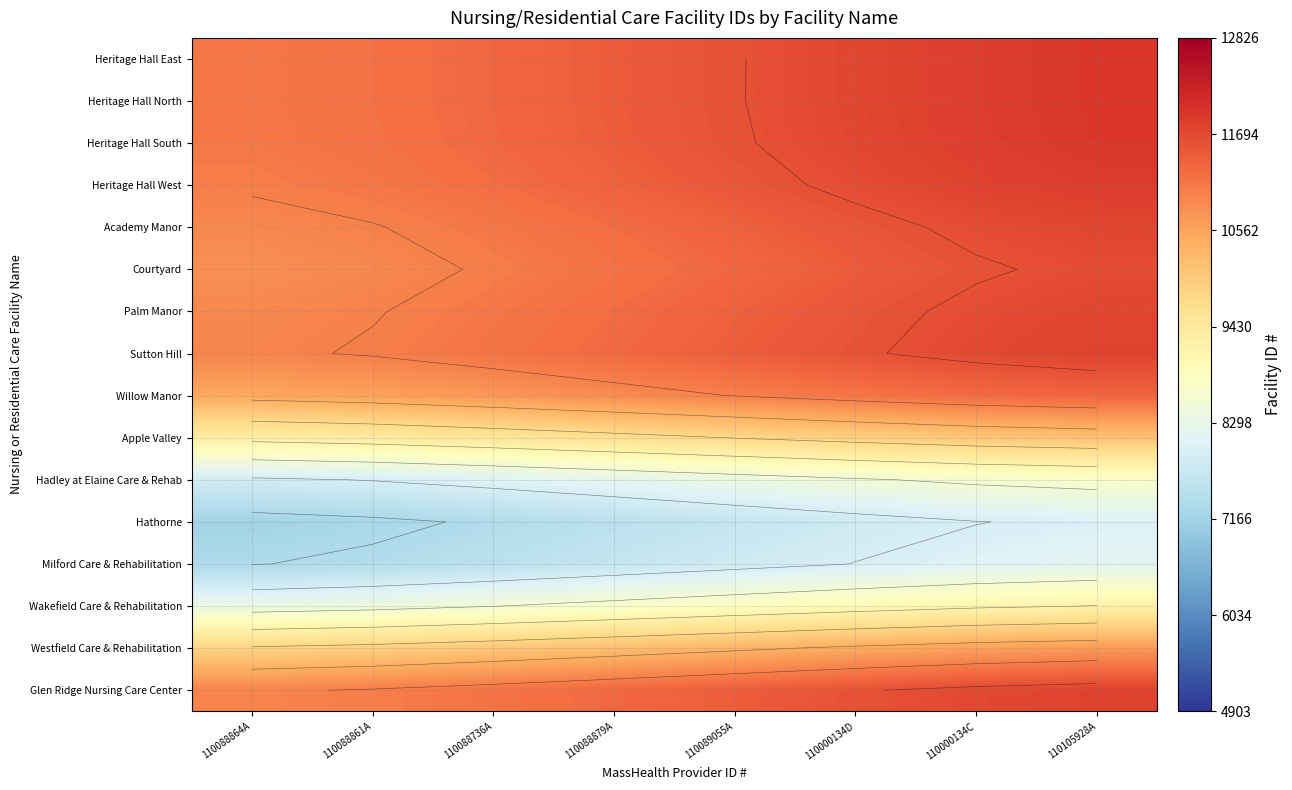

What is the difference between the Hathorne values at 110000134D and 110088864A?

630.7